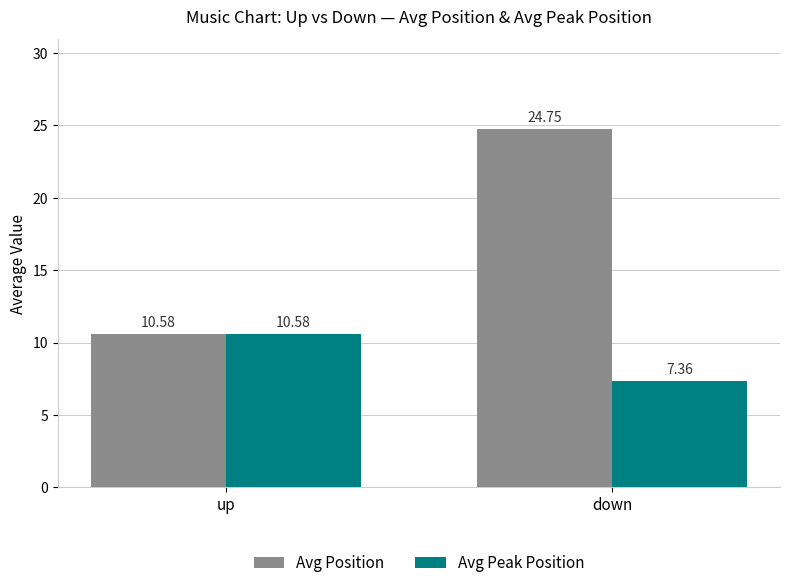

At which category does the chart reach its peak across all series?

down